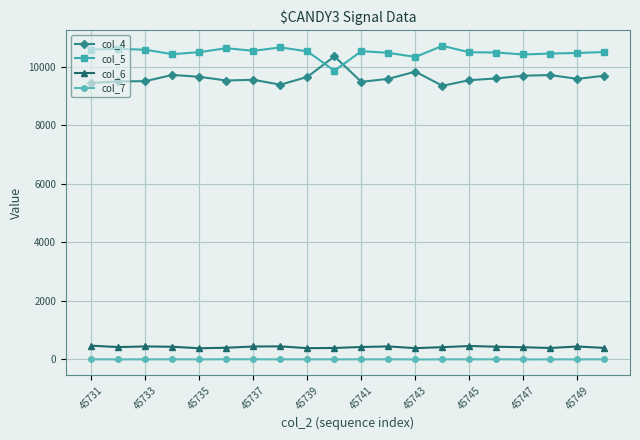

True or false: col_4 and col_6 intersect in this chart.

False